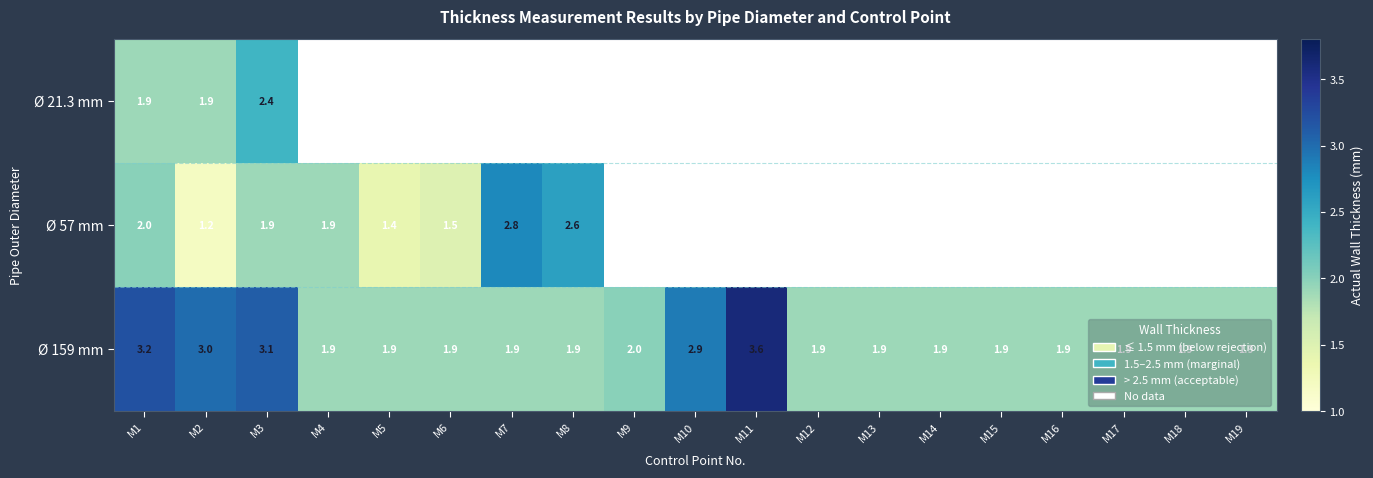

True or false: Ø 159 mm has a value of 4.4 at M10.

False